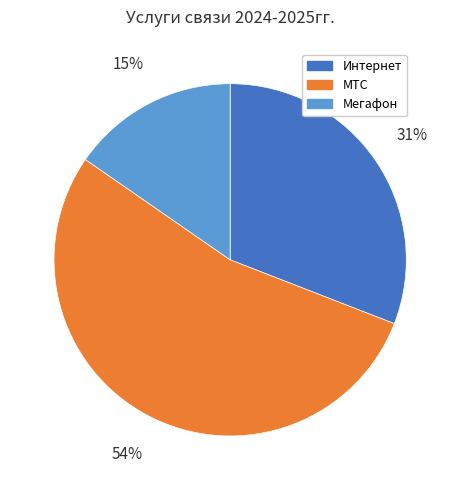

Is it true that Интернет is 31% of the pie?

True